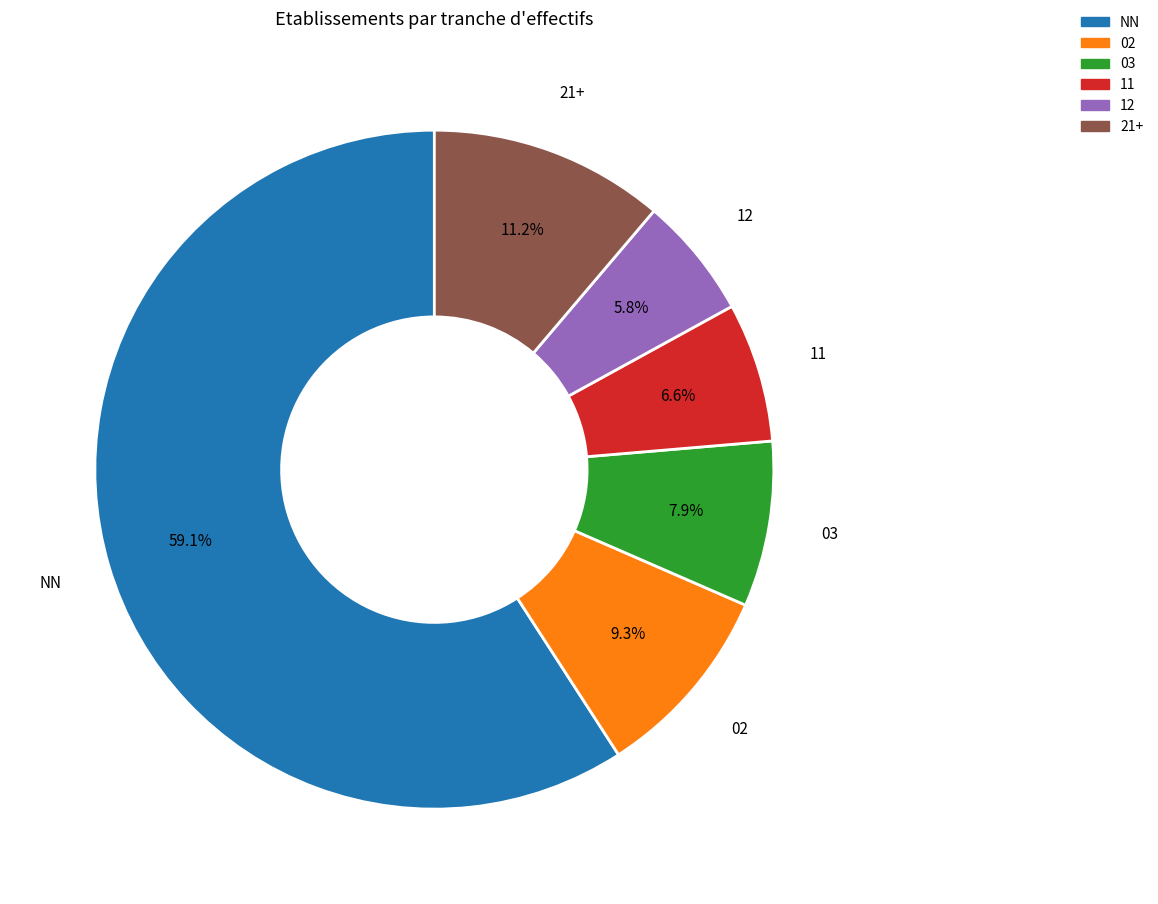

Is there any slice that represents more than half of the pie?

Yes